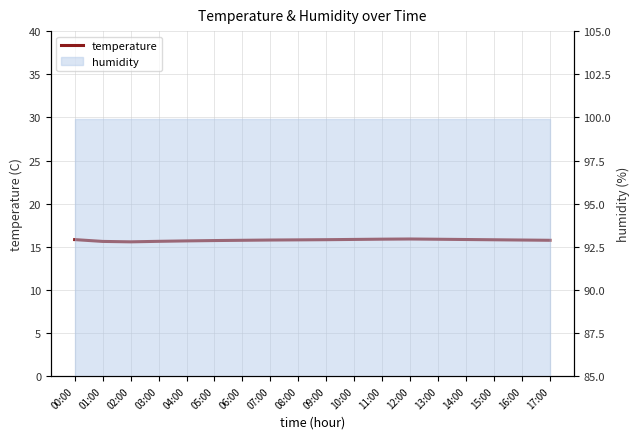

True or false: the data shows 15.8 at 08:00.

True